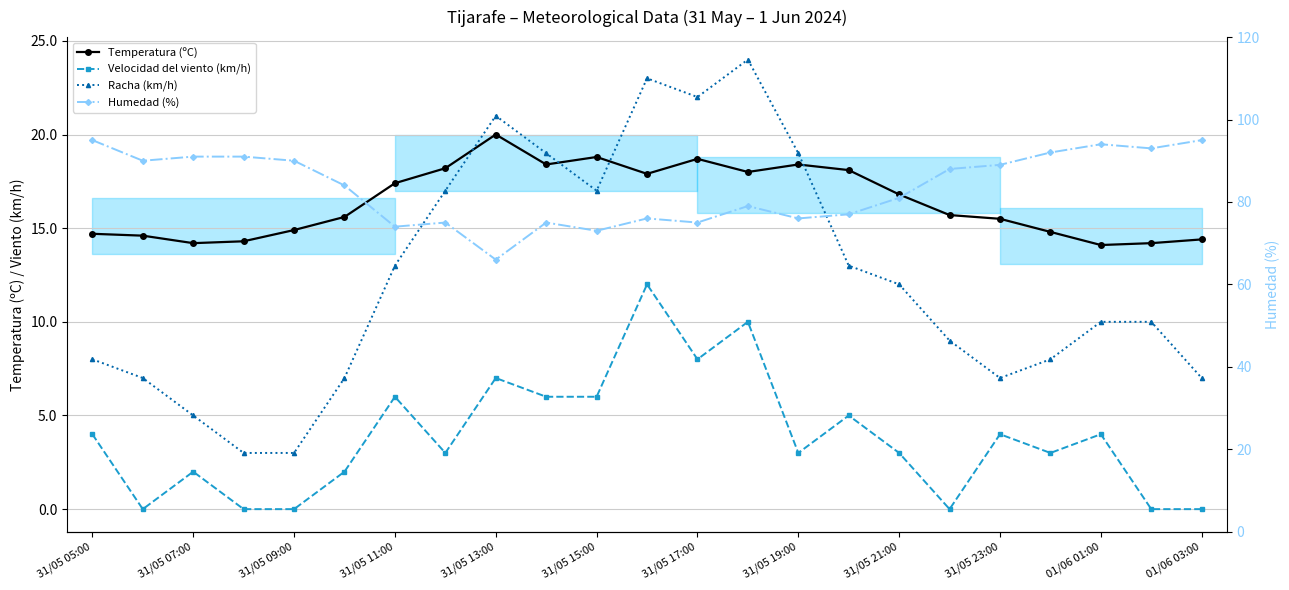

At how many categories does at least one series exceed 73?

21